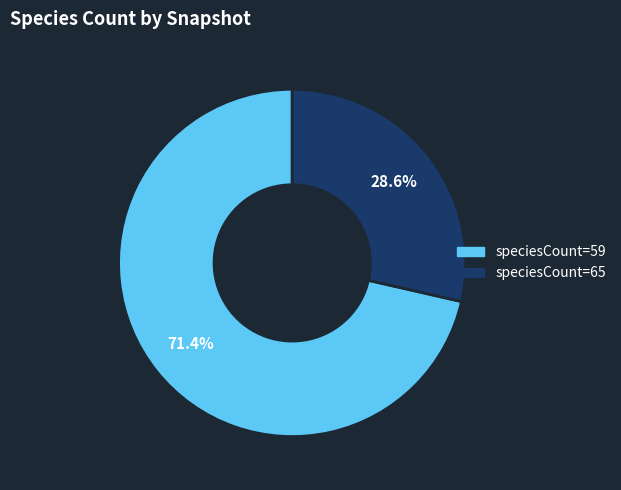

Is there a majority slice in this chart?

Yes